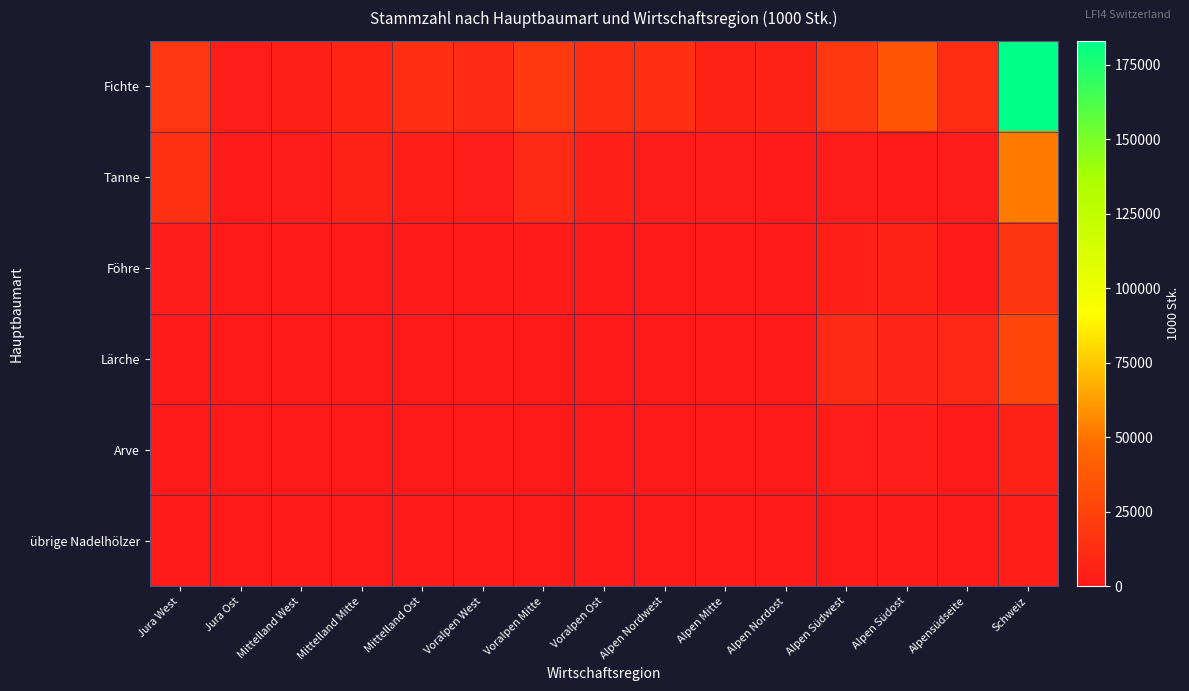

Between Mittelland Ost and Voralpen West, which series saw the biggest shift?

Fichte